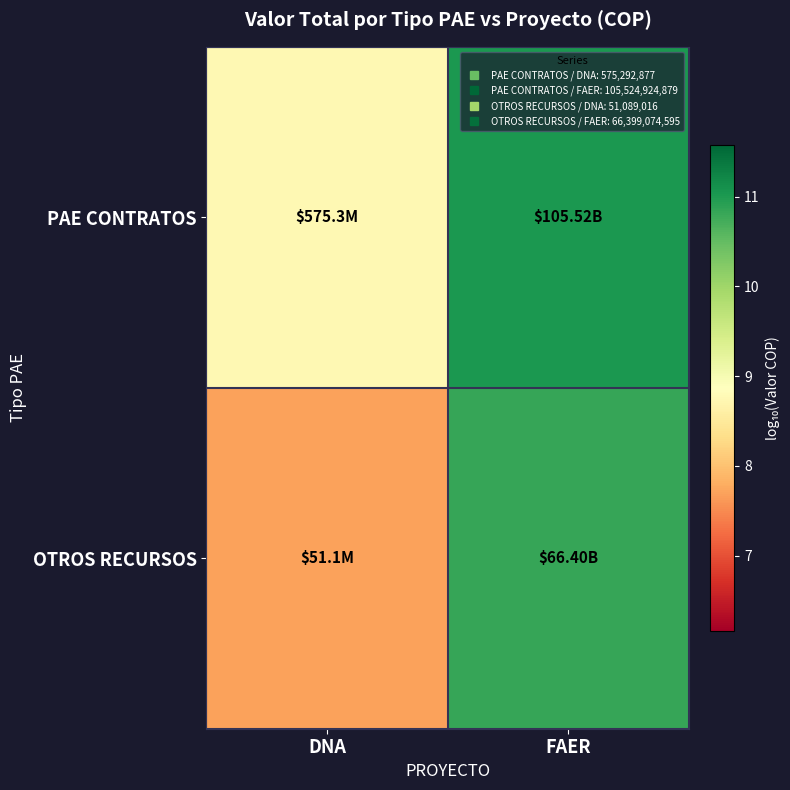

Which label corresponds to the smallest value in the chart?

DNA